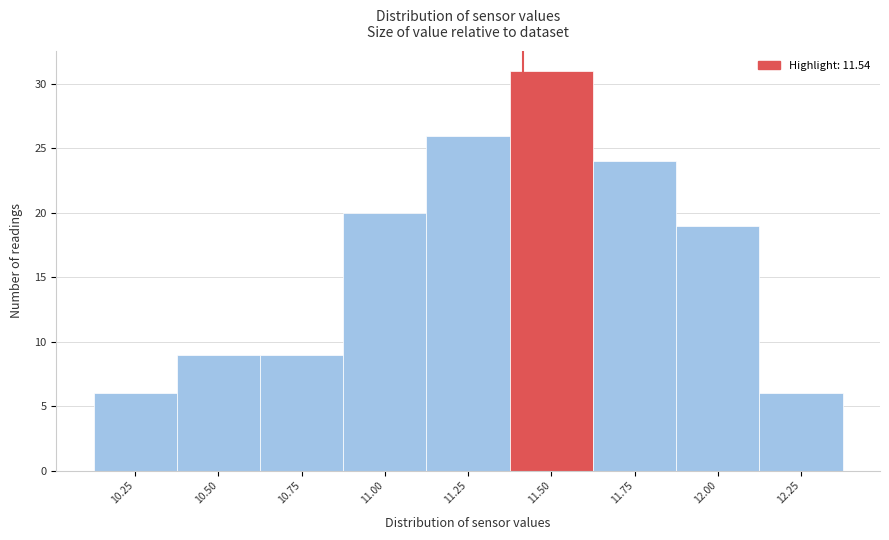

Reading left to right, list all the values displayed in this chart.

6	9	9	20	26	31	24	19	6